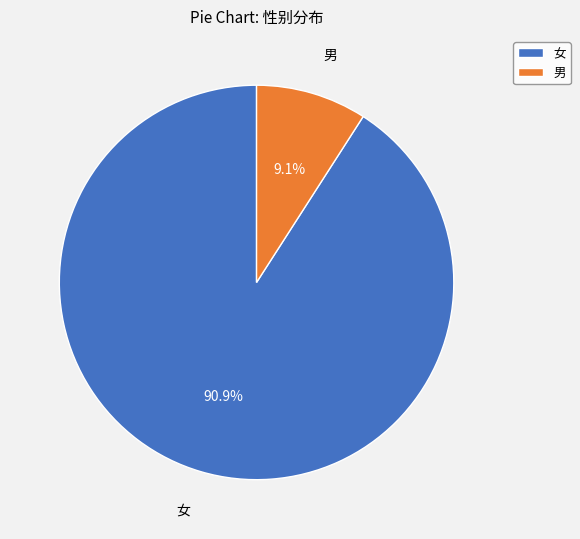

How many segments does this pie chart have?

2